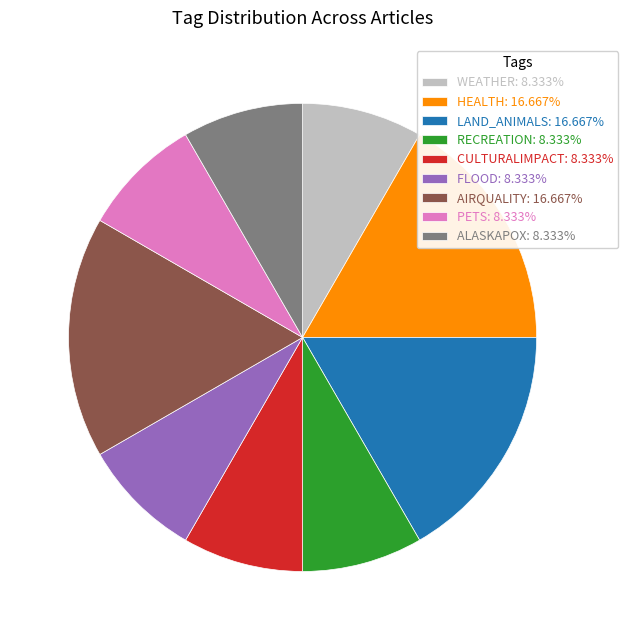

How many segments does this pie chart have?

9